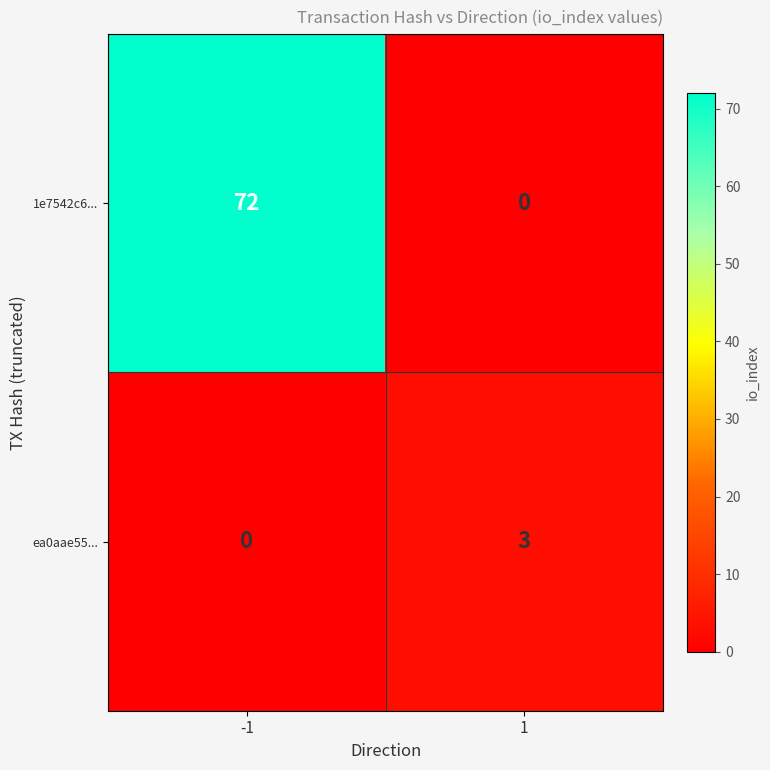

What is the total value across all series at 1?

3